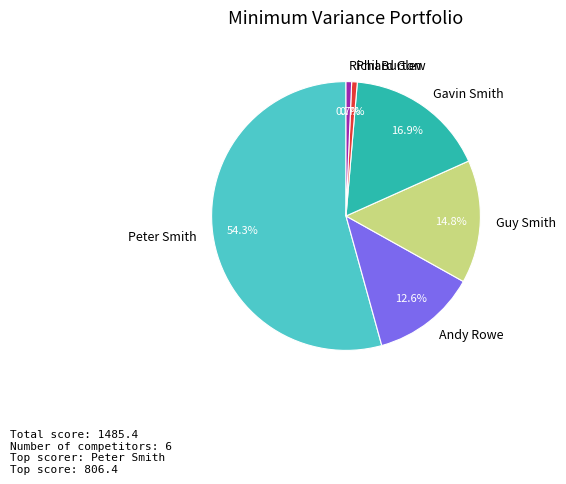

To the nearest percent, what is the average slice percentage?

17%